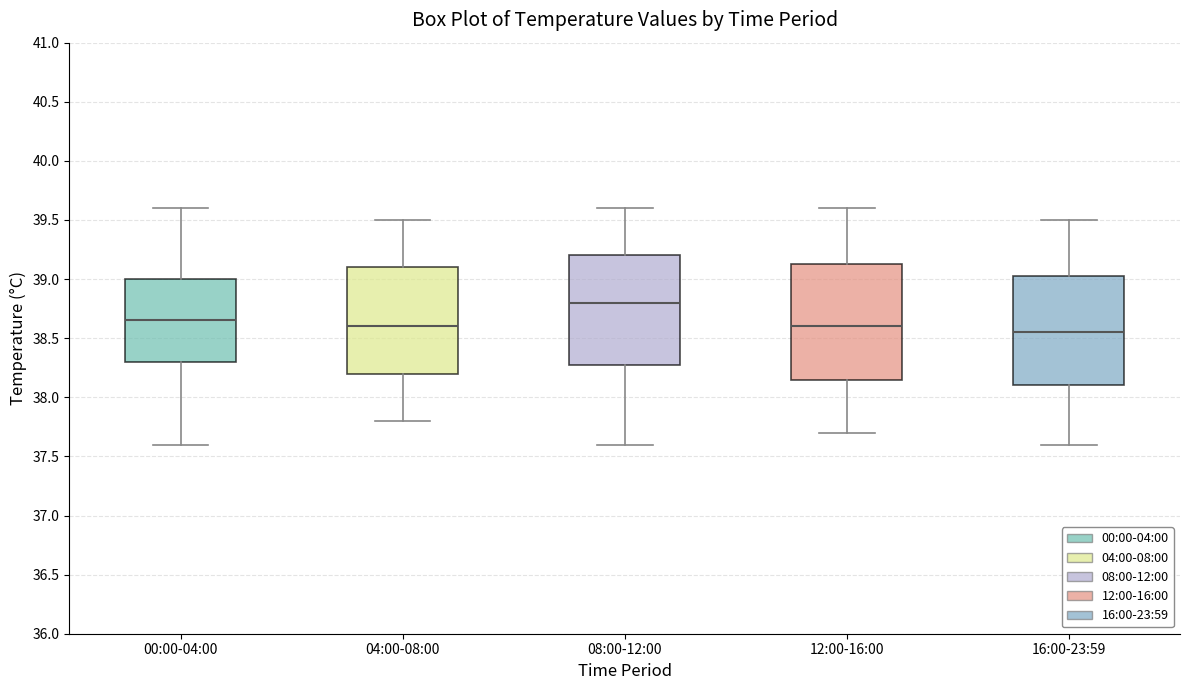

Reading left to right, read every box against the y-axis: the position of its median line, the range the box covers, and the ends of its whiskers. The values are not printed on the chart, so give them approximately, as read against the axis.

00:00-04:00: median 38.65, box 38.30 to 39.00, whiskers 37.60 to 39.60
04:00-08:00: median 38.60, box 38.20 to 39.10, whiskers 37.80 to 39.50
08:00-12:00: median 38.80, box 38.30 to 39.20, whiskers 37.60 to 39.60
12:00-16:00: median 38.60, box 38.15 to 39.15, whiskers 37.70 to 39.60
16:00-23:59: median 38.55, box 38.10 to 39.05, whiskers 37.60 to 39.50